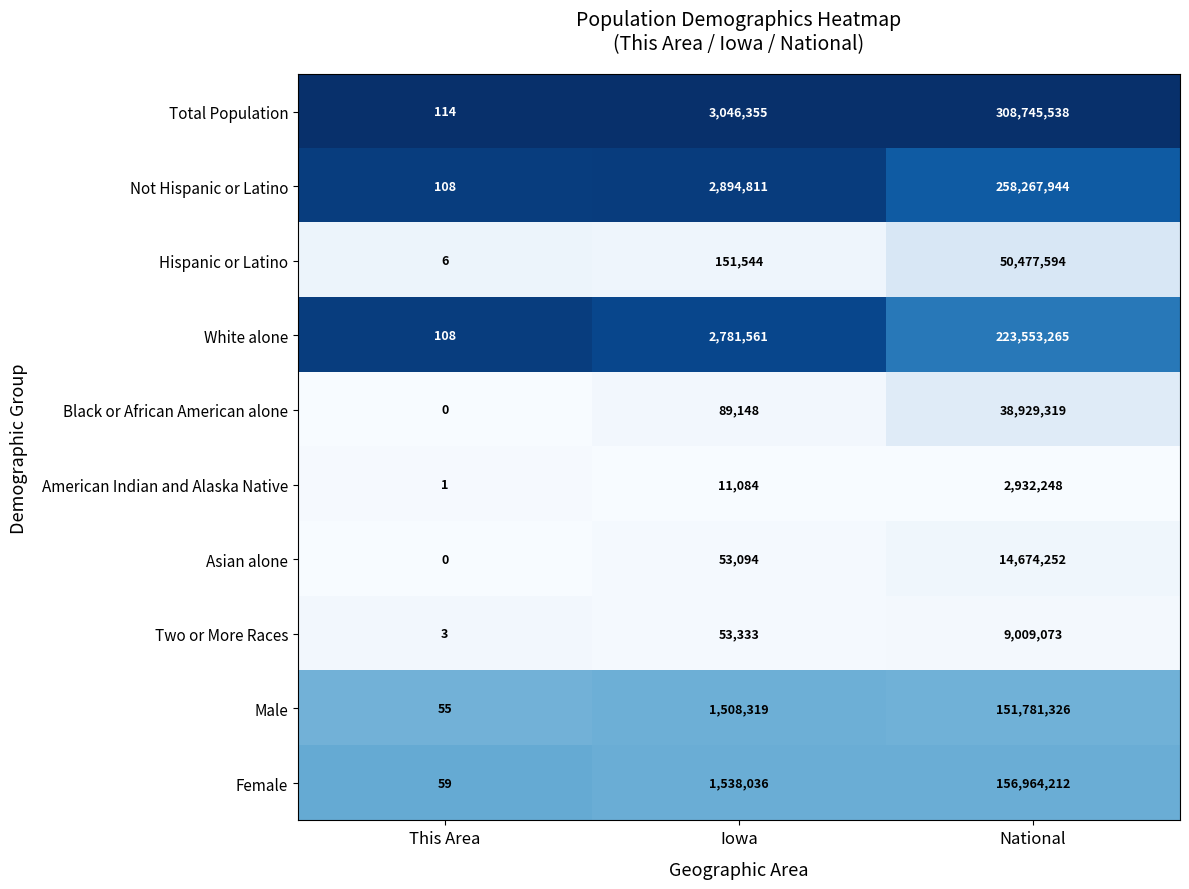

Reading left to right, transcribe all the data shown in this chart.

Total Population: This Area=114	Iowa=3046355	National=308745538
Not Hispanic or Latino: This Area=108	Iowa=2894811	National=258267944
Hispanic or Latino: This Area=6	Iowa=151544	National=50477594
White alone: This Area=108	Iowa=2781561	National=223553265
Black or African American alone: This Area=0	Iowa=89148	National=38929319
American Indian and Alaska Native: This Area=1	Iowa=11084	National=2932248
Asian alone: This Area=0	Iowa=53094	National=14674252
Two or More Races: This Area=3	Iowa=53333	National=9009073
Male: This Area=55	Iowa=1508319	National=151781326
Female: This Area=59	Iowa=1538036	National=156964212